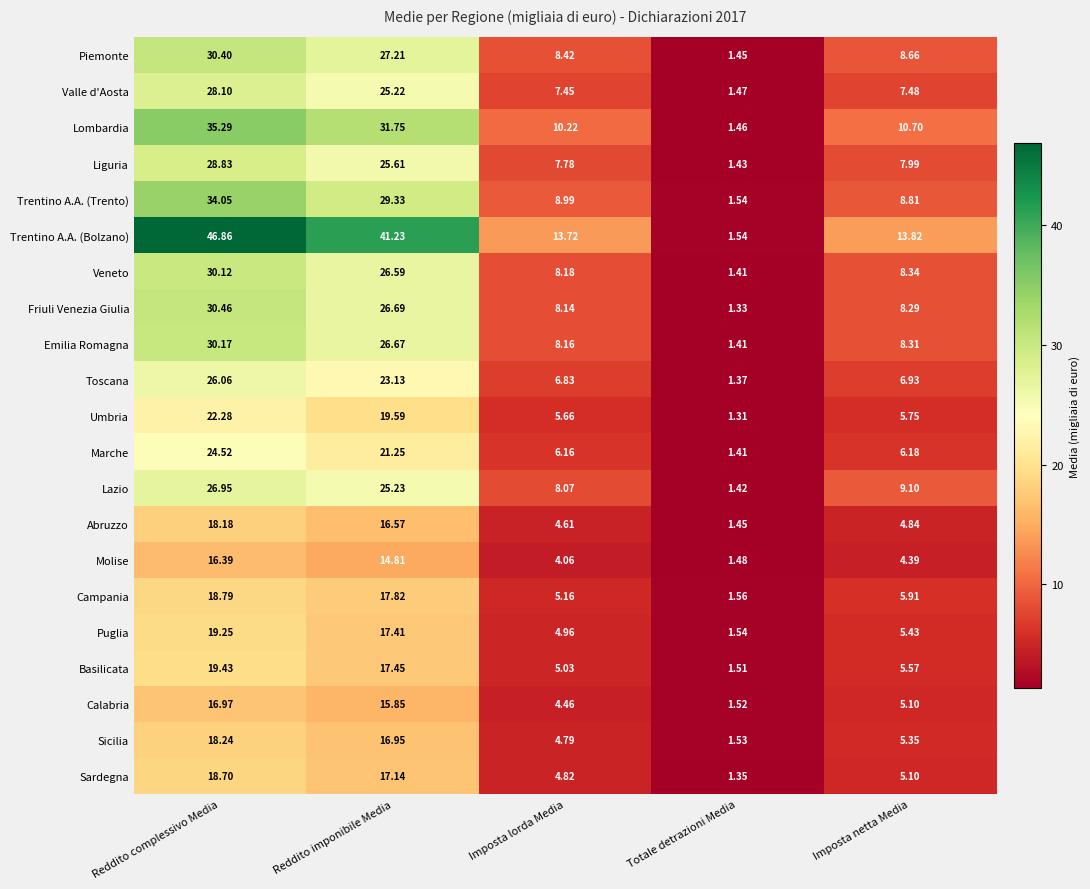

Which series has the widest spread of values?

Trentino A.A. (Bolzano)